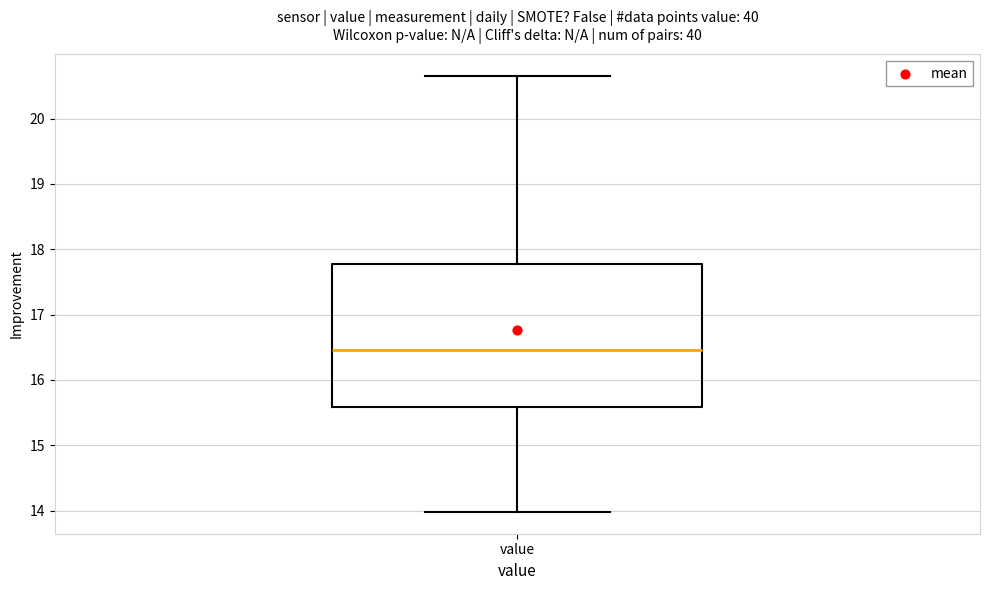

Where is the lower edge of the box for value on the y-axis? The values are not printed on the chart, so give them approximately, as read against the axis.

15.6